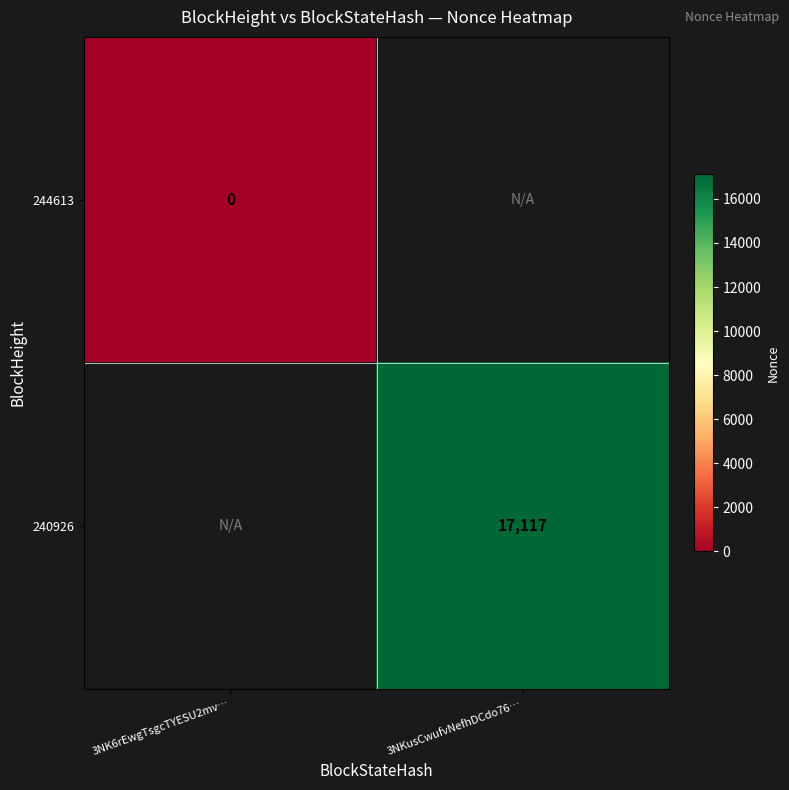

Is the value of 240926 at 3NKusCwufvNefhDCdo76… greater than the value of 244613 at 3NK6rEwgTsgcTYESU2mv…?

Yes